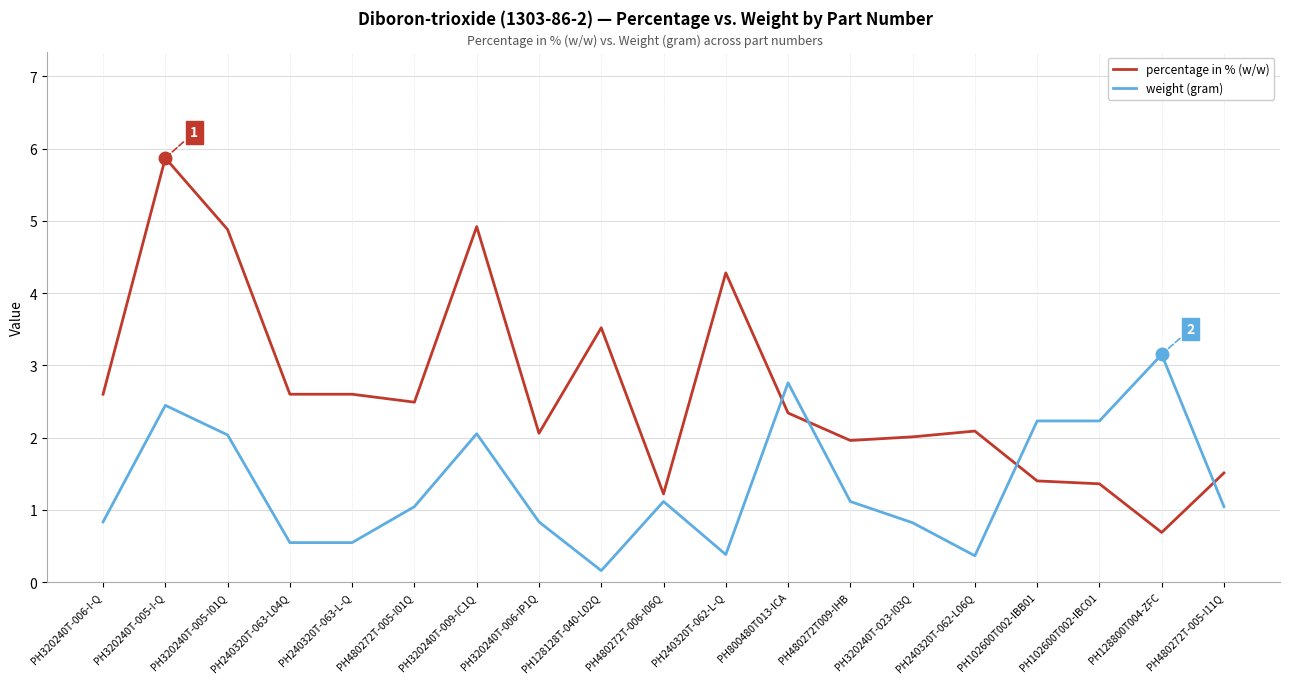

What are all the series names shown in the legend?

percentage in % (w/w), weight (gram)